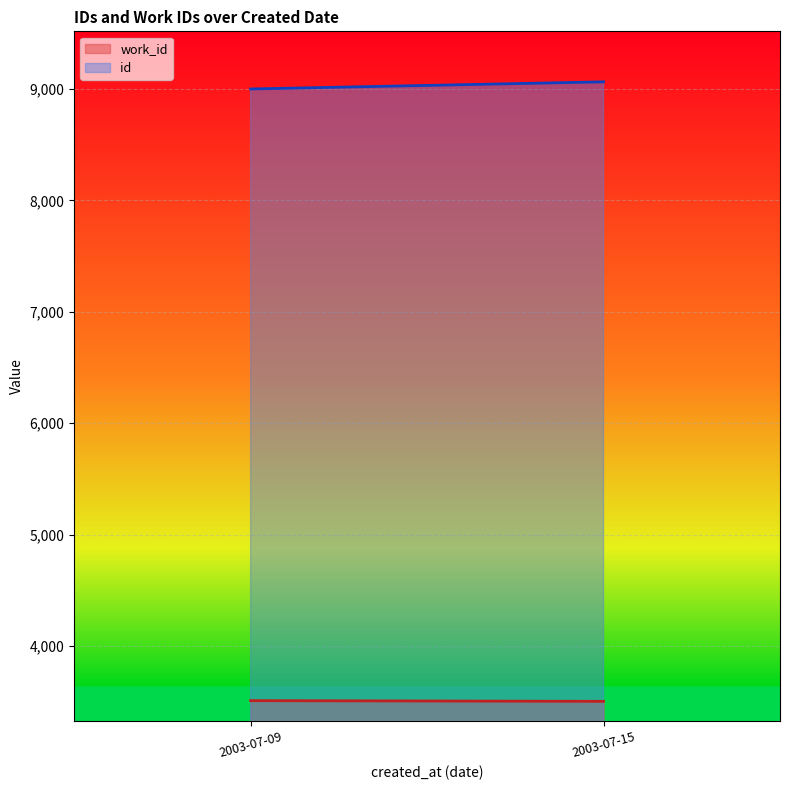

What are all the series names shown in the legend?

work_id, id